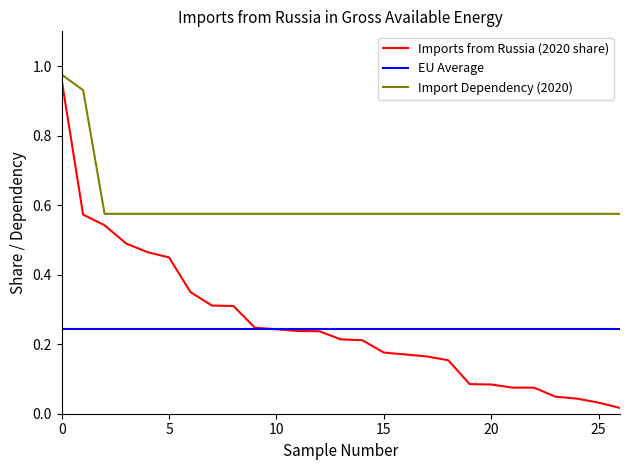

Which series has the largest range (max minus min)?

Imports from Russia (2020 share)